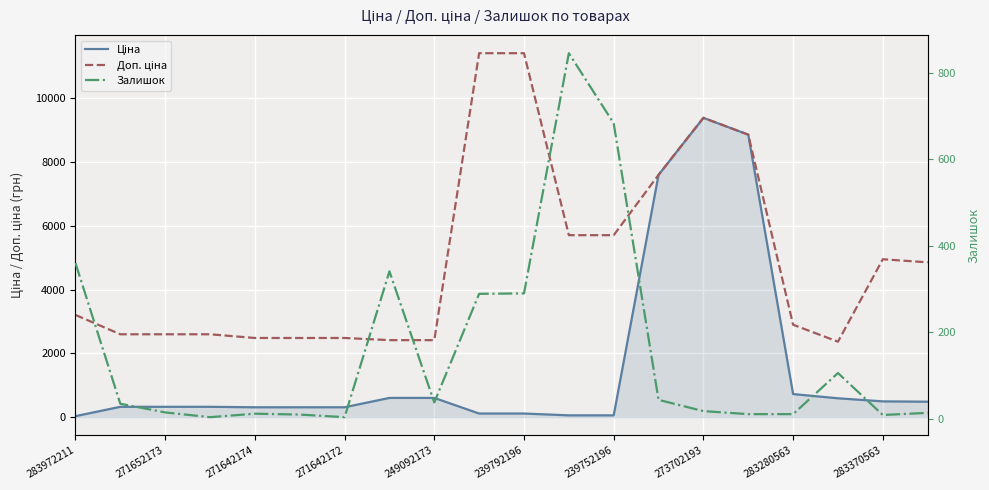

The Ціна series shows 9384.0 at 273702193. True or false?

True